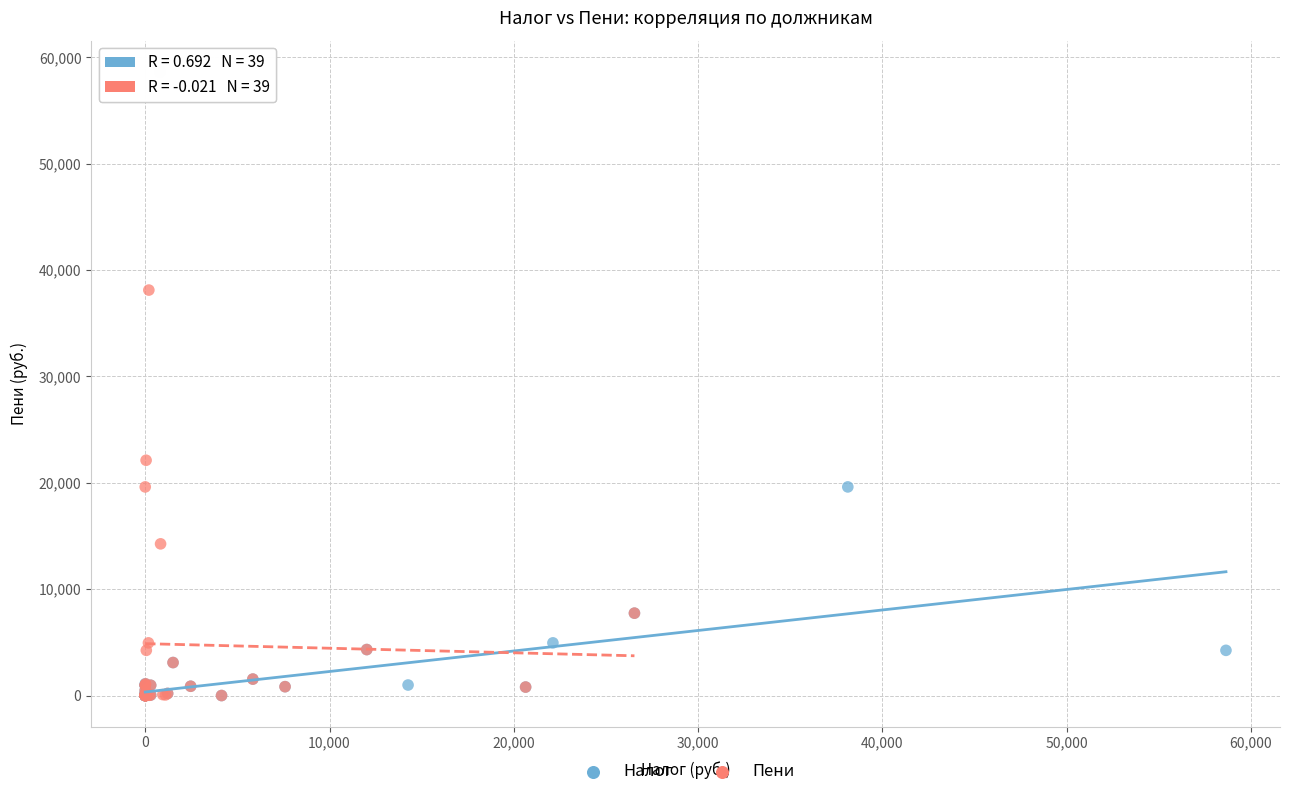

Which series has the largest Y range (max minus min)?

Пени